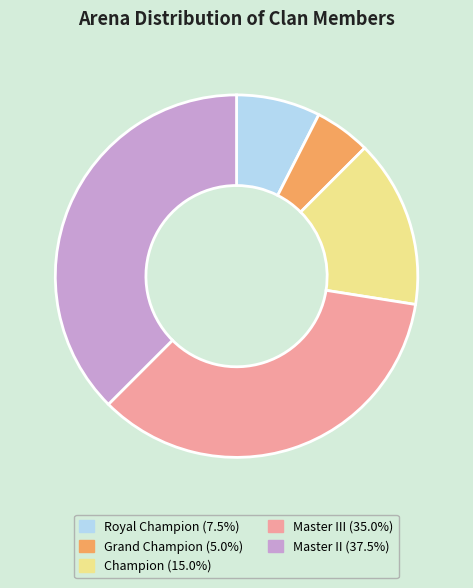

Is there any slice that represents more than half of the pie?

No